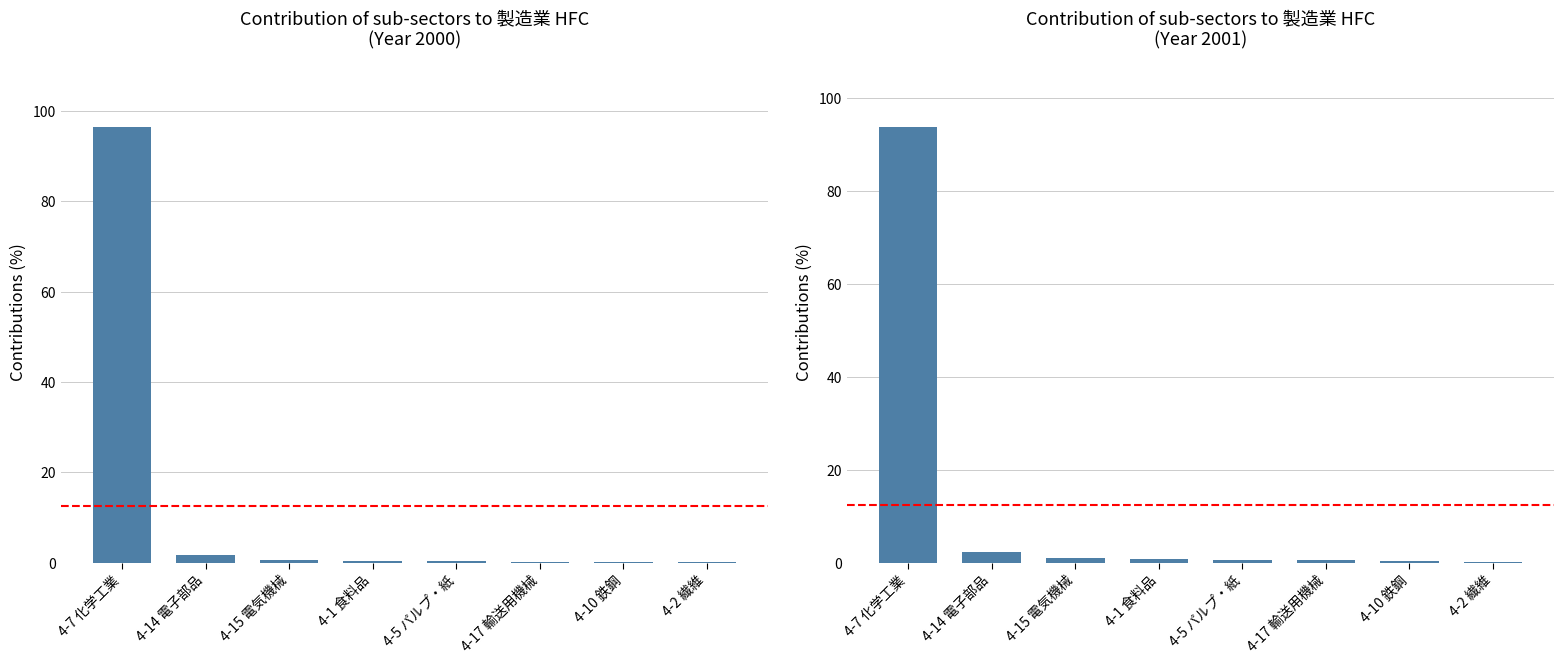

At which label is 製造業 sub-sectors 2001 closest to 47?

4-14 電子部品